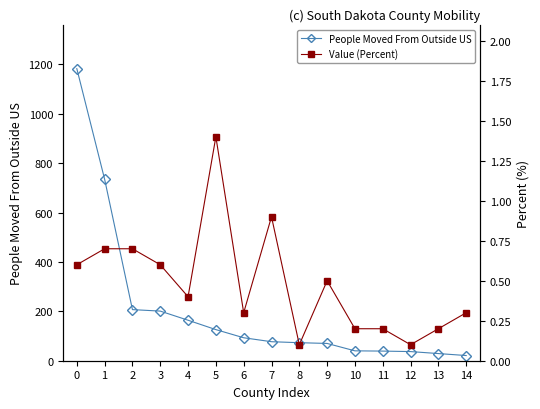

What is the sum of all People Moved From Outside US values?

3095.0